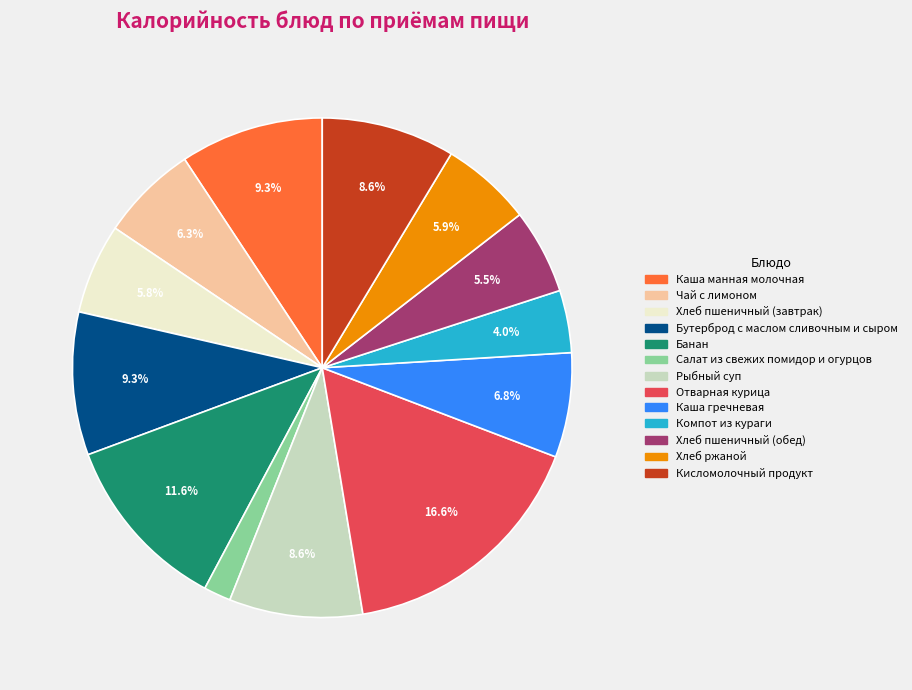

To the nearest percent, what is the difference between the largest and smallest slice percentages?

15%